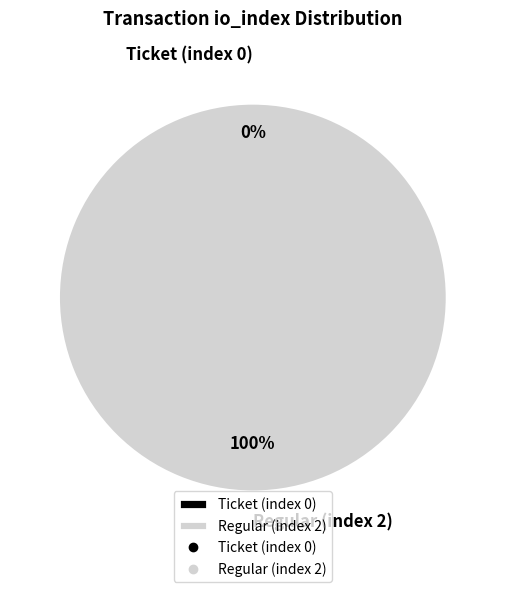

What percentage do Regular (index 2) and Ticket (index 0) together represent?

100.0%